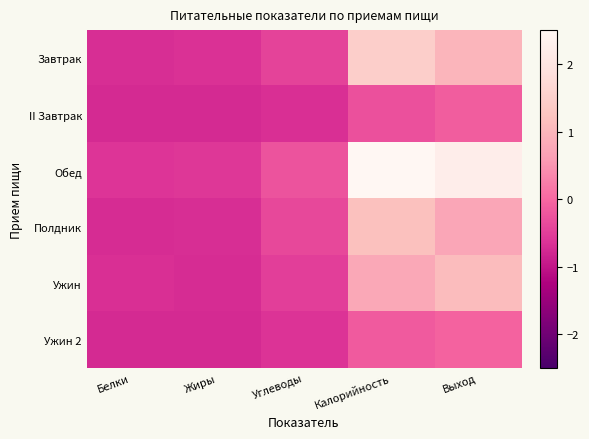

Count the number of categories in the chart.

5